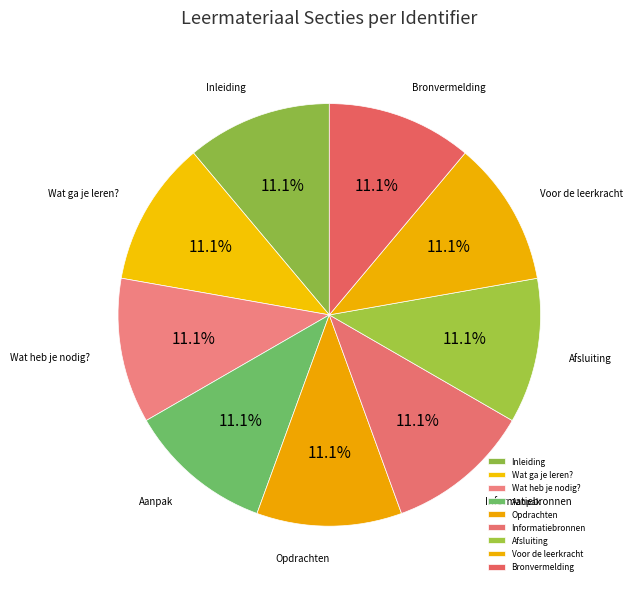

To the nearest percent, what percentage of the pie is Afsluiting?

11%